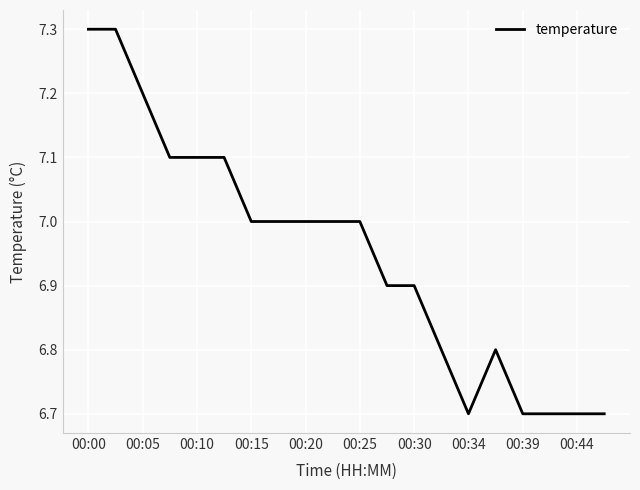

Does the chart have visible grid lines?

Yes